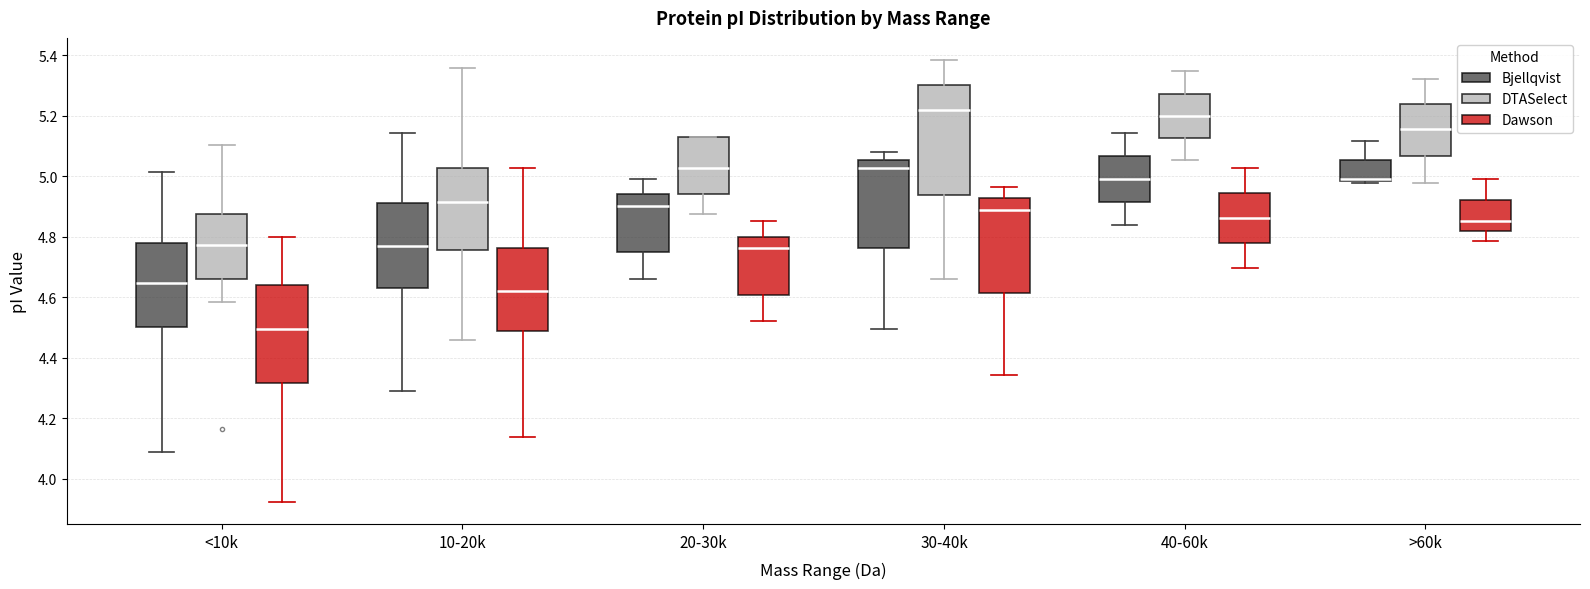

Reading left to right, read every box against the y-axis: the position of its median line, the range the box covers, and the ends of its whiskers. The values are not printed on the chart, so give them approximately, as read against the axis.

<10k (Bjellqvist): median 4.64, box 4.50 to 4.78, whiskers 4.08 to 5.02
<10k (DTASelect): median 4.78, box 4.66 to 4.88, whiskers 4.58 to 5.10
<10k (Dawson): median 4.50, box 4.32 to 4.64, whiskers 3.92 to 4.80
10-20k (Bjellqvist): median 4.76, box 4.64 to 4.92, whiskers 4.30 to 5.14
10-20k (DTASelect): median 4.92, box 4.76 to 5.02, whiskers 4.46 to 5.36
10-20k (Dawson): median 4.62, box 4.48 to 4.76, whiskers 4.14 to 5.02
20-30k (Bjellqvist): median 4.90, box 4.74 to 4.94, whiskers 4.66 to 5.00
20-30k (DTASelect): median 5.02, box 4.94 to 5.14, whiskers 4.88 to 5.14
20-30k (Dawson): median 4.76, box 4.60 to 4.80, whiskers 4.52 to 4.86
30-40k (Bjellqvist): median 5.02, box 4.76 to 5.06, whiskers 4.50 to 5.08
30-40k (DTASelect): median 5.22, box 4.94 to 5.30, whiskers 4.66 to 5.38
30-40k (Dawson): median 4.88, box 4.62 to 4.92, whiskers 4.34 to 4.96
40-60k (Bjellqvist): median 5.00, box 4.92 to 5.06, whiskers 4.84 to 5.14
40-60k (DTASelect): median 5.20, box 5.12 to 5.28, whiskers 5.06 to 5.34
40-60k (Dawson): median 4.86, box 4.78 to 4.94, whiskers 4.70 to 5.02
>60k (Bjellqvist): median 5.00, box 4.98 to 5.06, whiskers 4.98 (just below the box's lower edge) to 5.12
>60k (DTASelect): median 5.16, box 5.06 to 5.24, whiskers 4.98 to 5.32
>60k (Dawson): median 4.86, box 4.82 to 4.92, whiskers 4.78 to 5.00